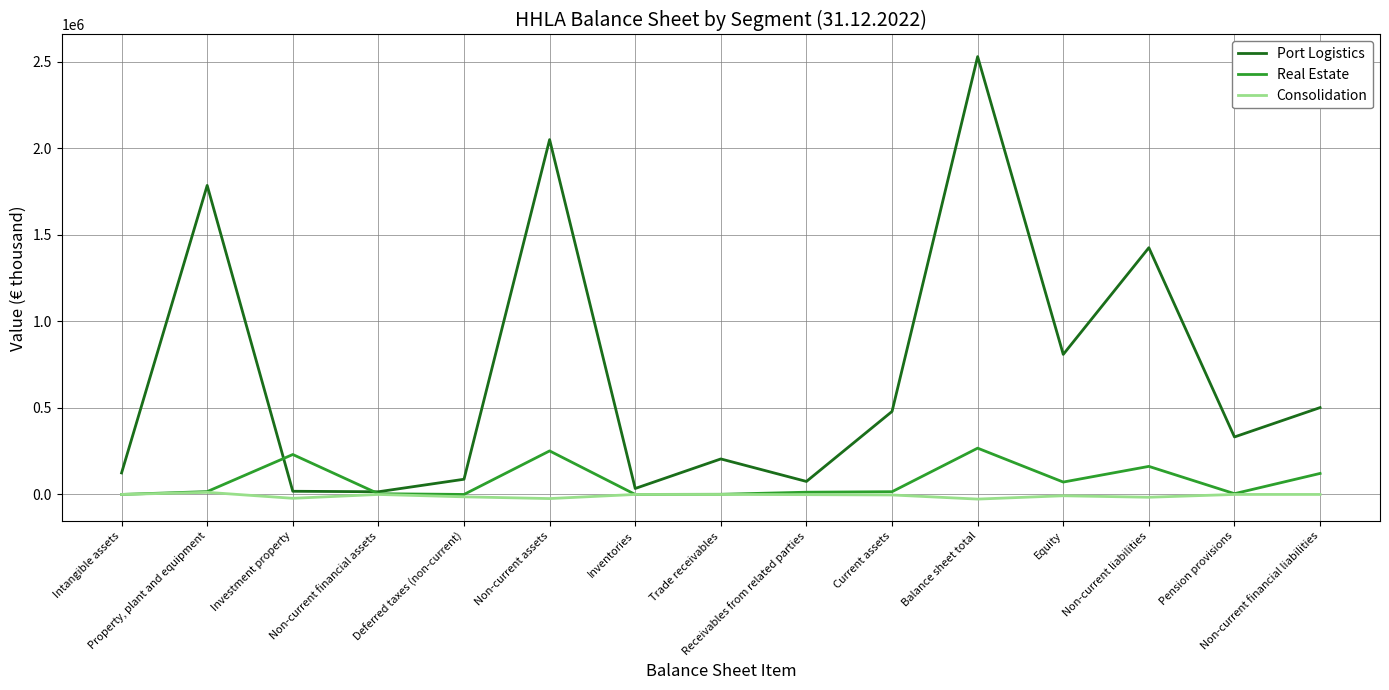

What position from the right is Pension provisions?

2